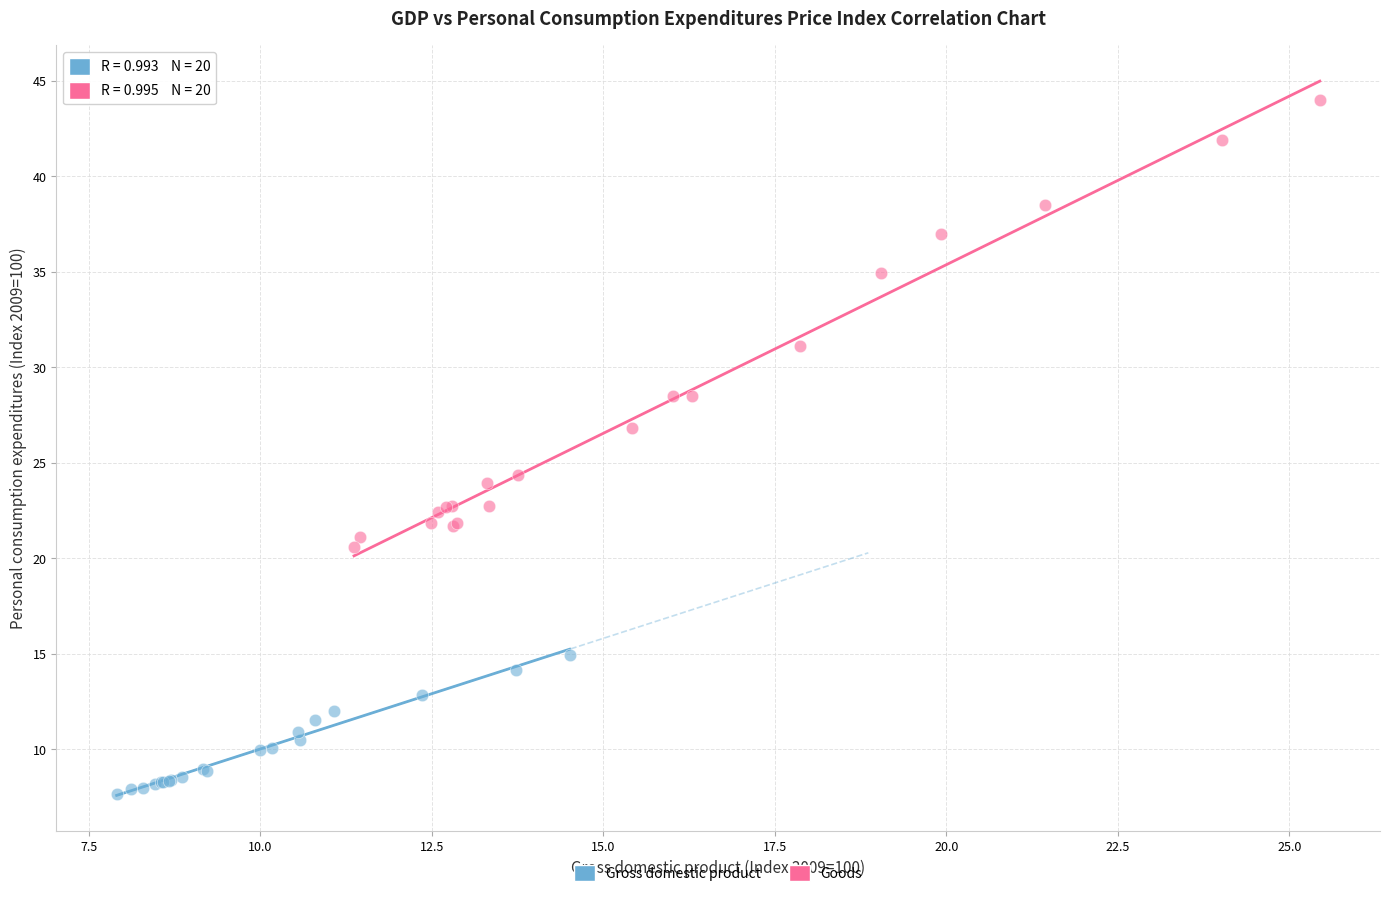

Which series has the widest spread of Y values?

Goods